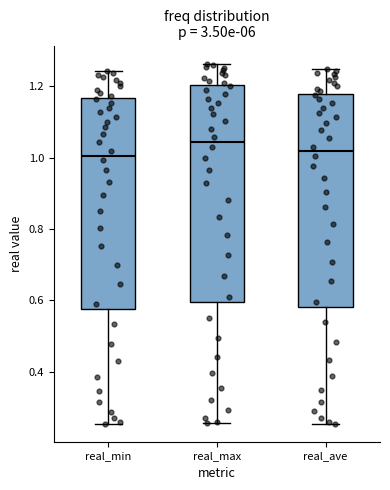

Reading left to right, read every box against the y-axis: the position of its median line, the range the box covers, and the ends of its whiskers. The values are not printed on the chart, so give them approximately, as read against the axis.

real_min: median 1.00, box 0.58 to 1.16, whiskers 0.26 to 1.24
real_max: median 1.04, box 0.60 to 1.20, whiskers 0.26 to 1.26
real_ave: median 1.02, box 0.58 to 1.18, whiskers 0.26 to 1.24